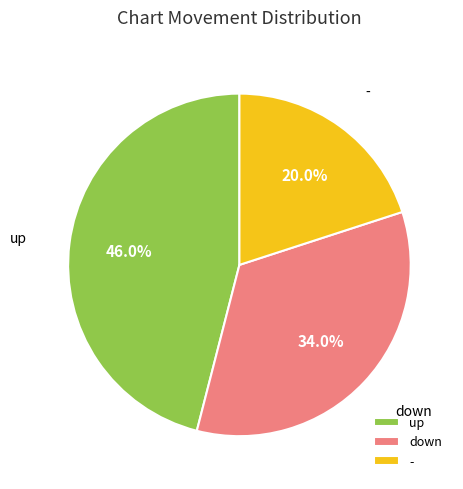

What is the ratio of the value at up to the value at -?

2.3